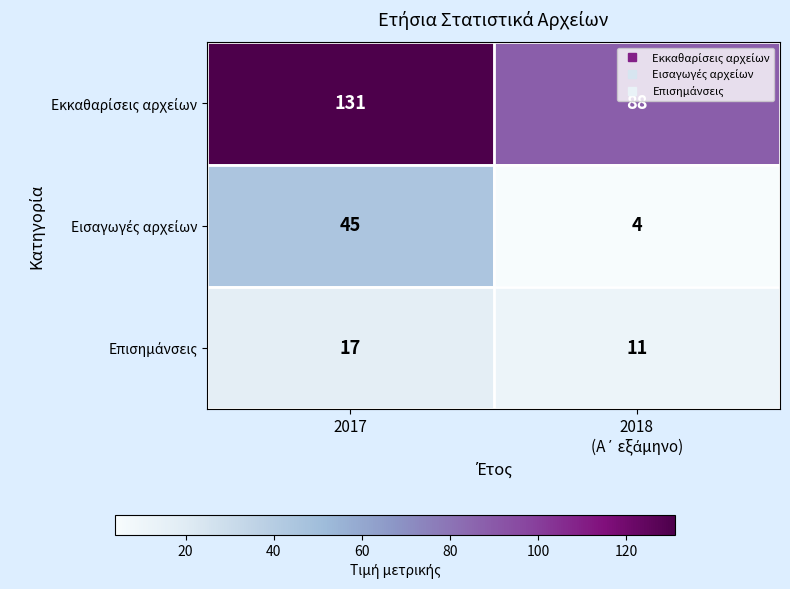

What is the total value across all series at 2017?

193